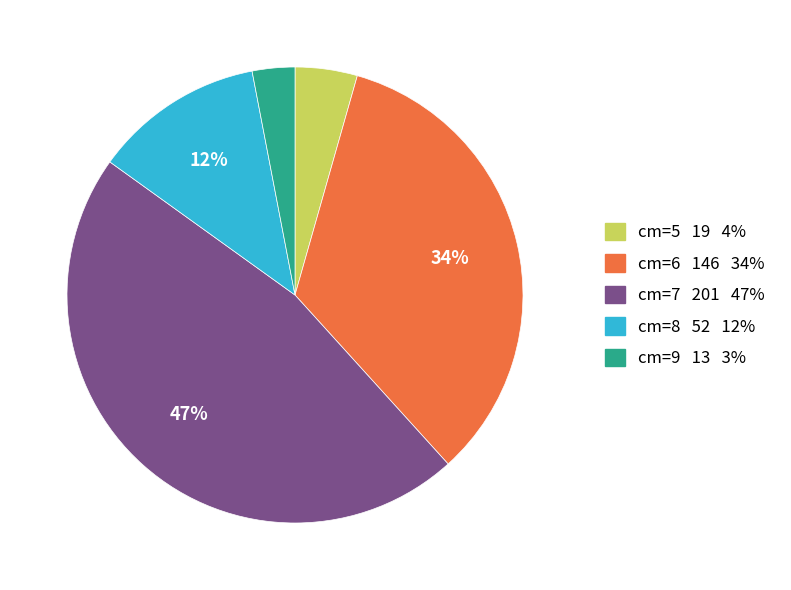

Is there any slice that represents more than half of the pie?

No